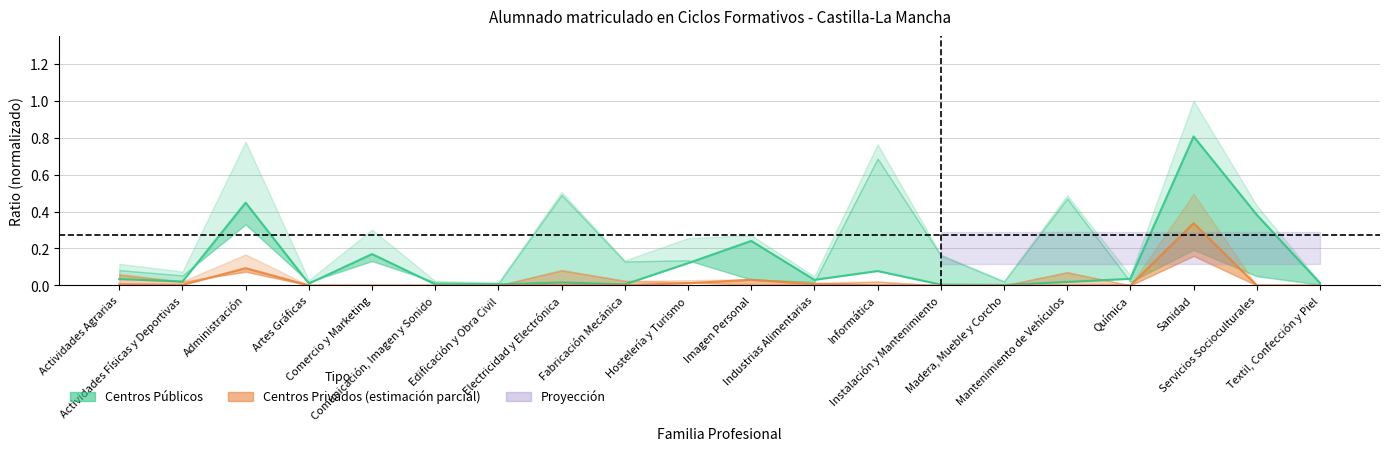

The Ambos Sexos Públicos series shows 0.0 at Madera, Mueble y Corcho. True or false?

True